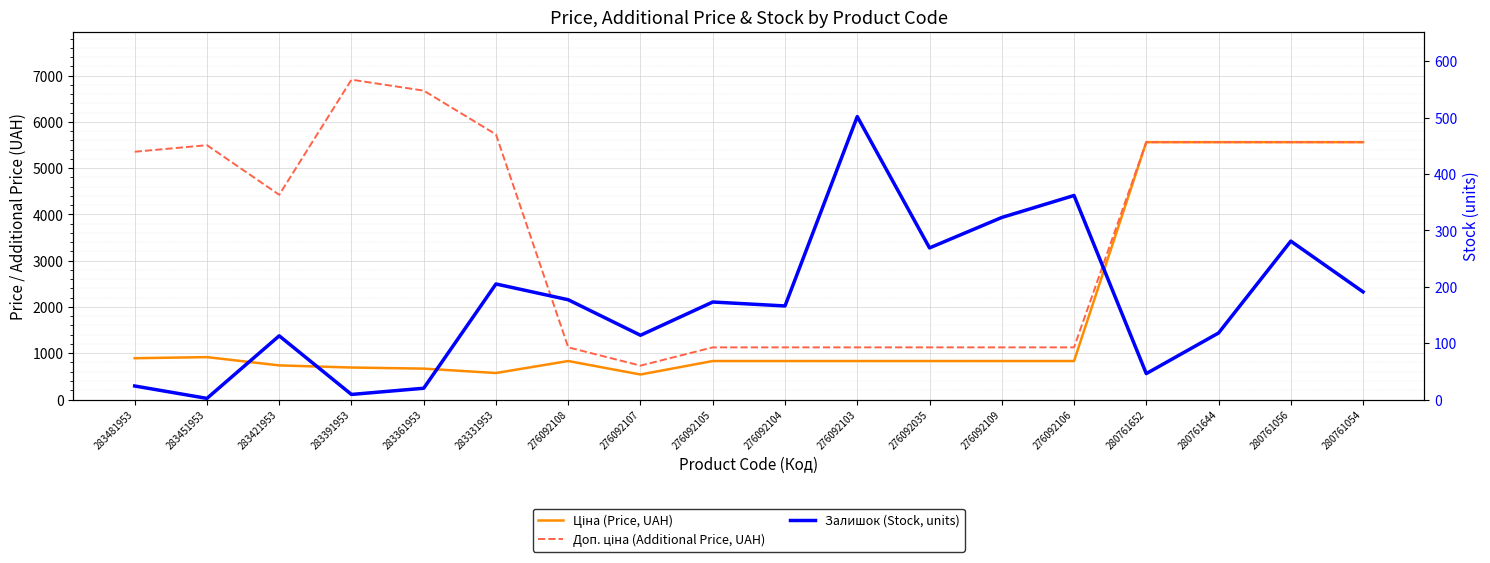

What position from the left is 283391953?

4